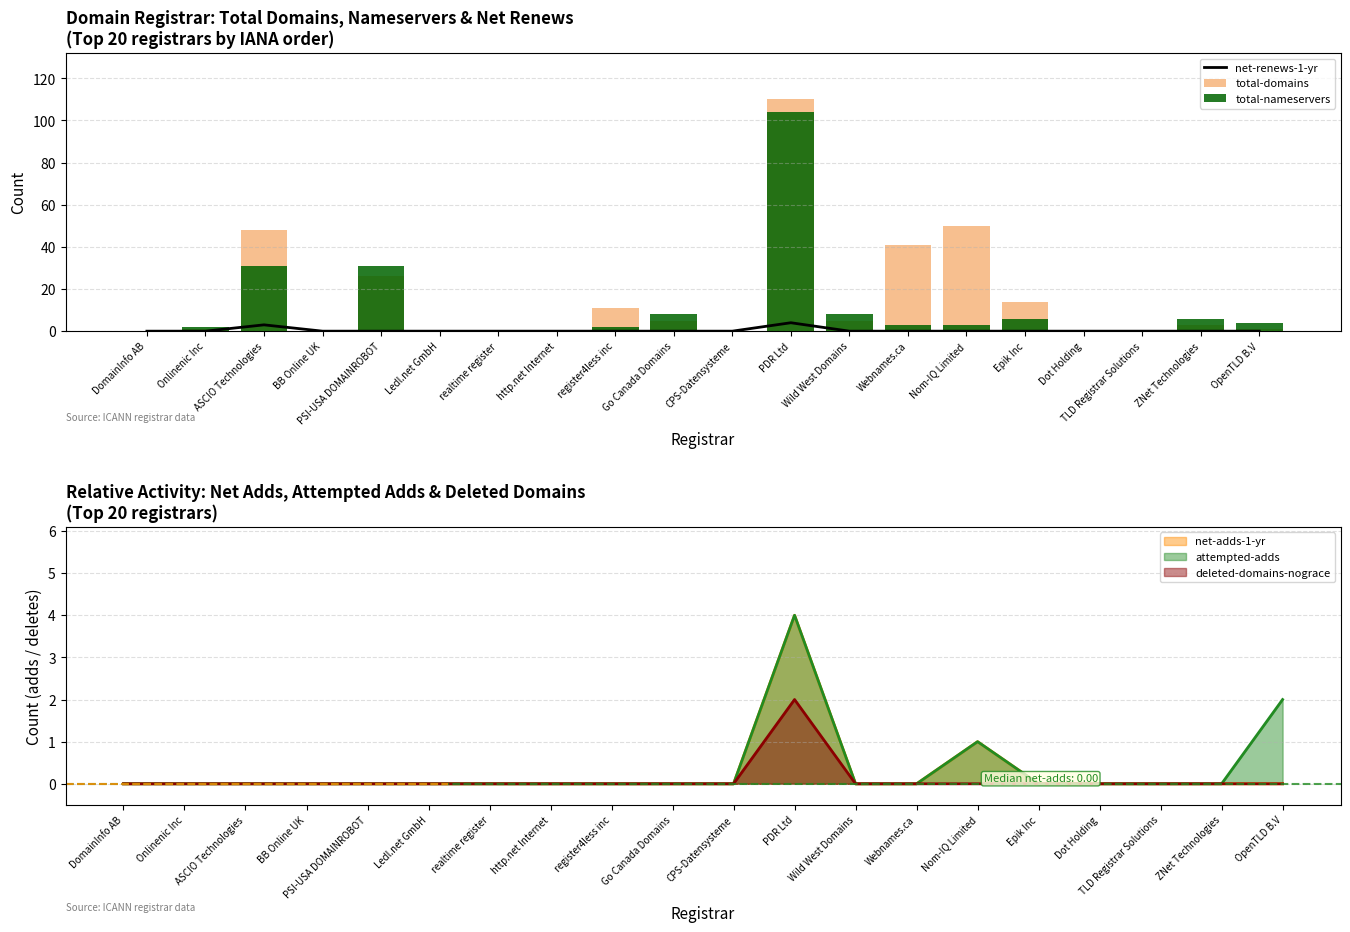

What is the difference between the second highest and minimum values in the total-nameservers series?

31